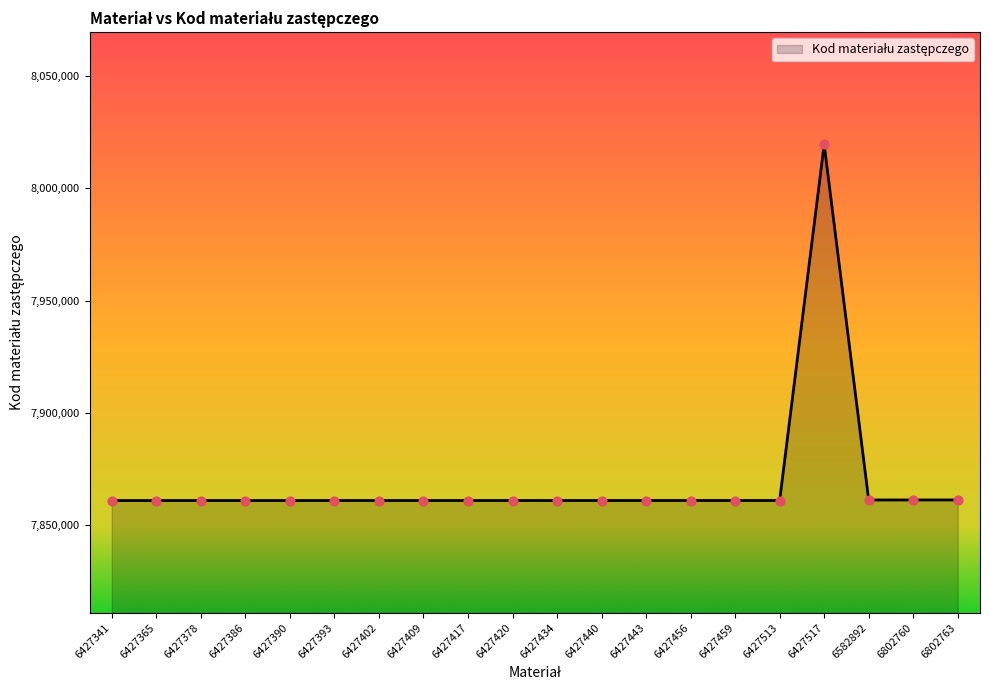

What is the change in value from 6427378 to 6427409?

+5